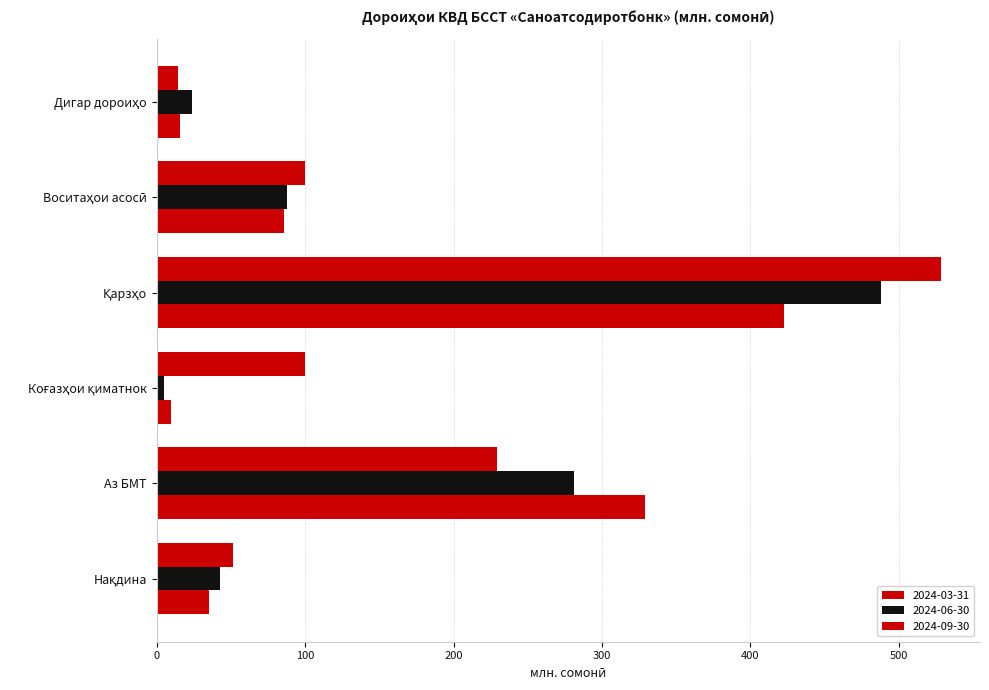

The 2024-06-30 series shows 31.9 at Дигар дороиҳо. True or false?

False